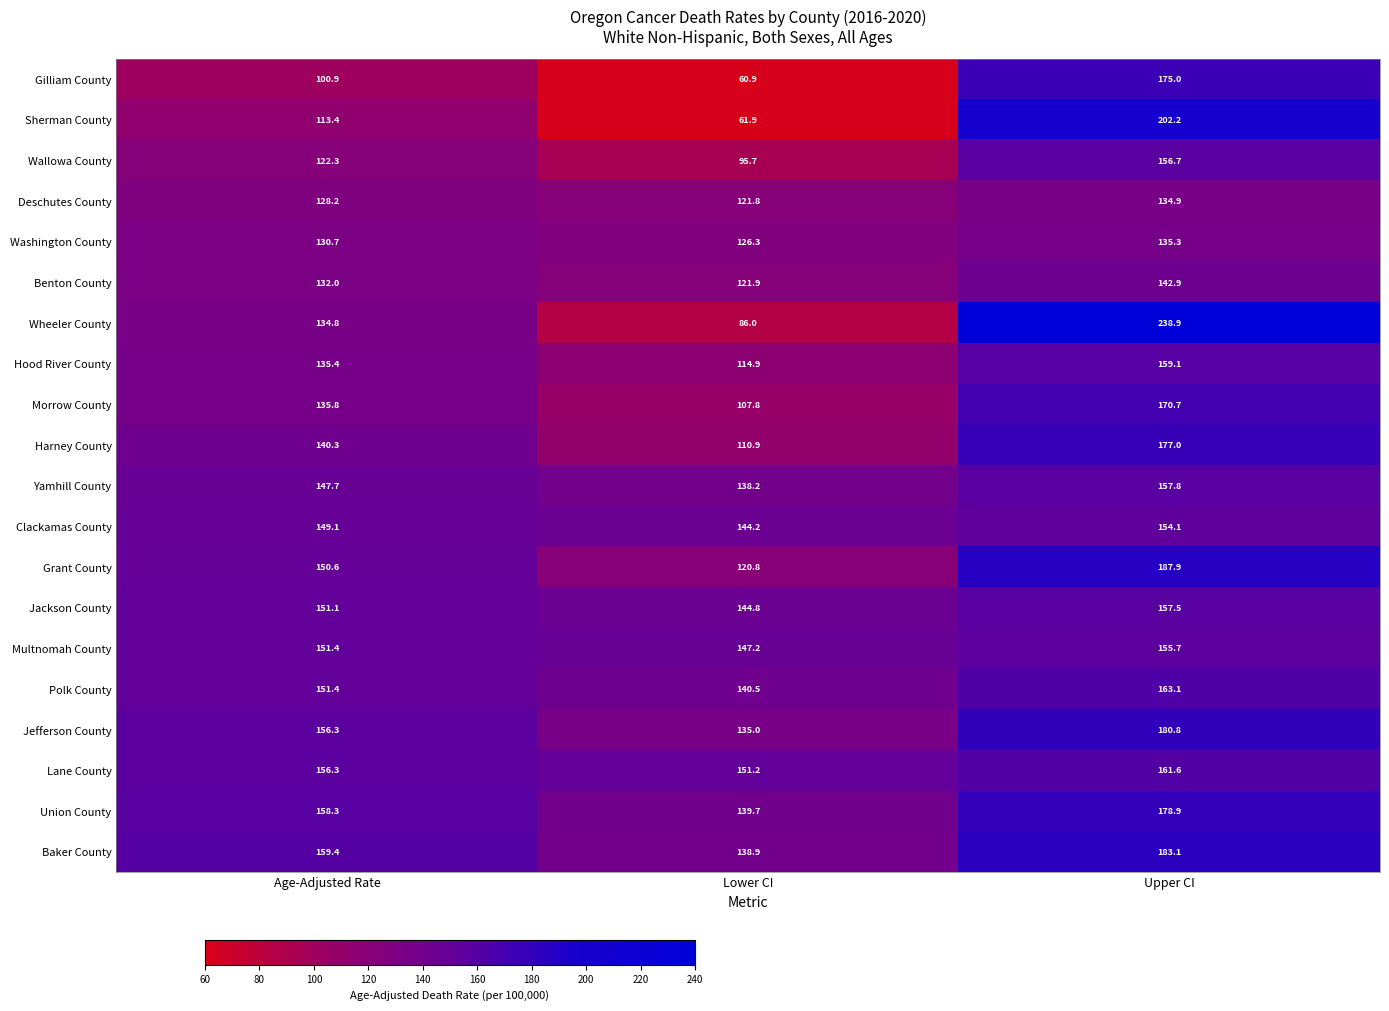

The value of Benton County at Age-Adjusted Rate is 132.0. True or false?

True